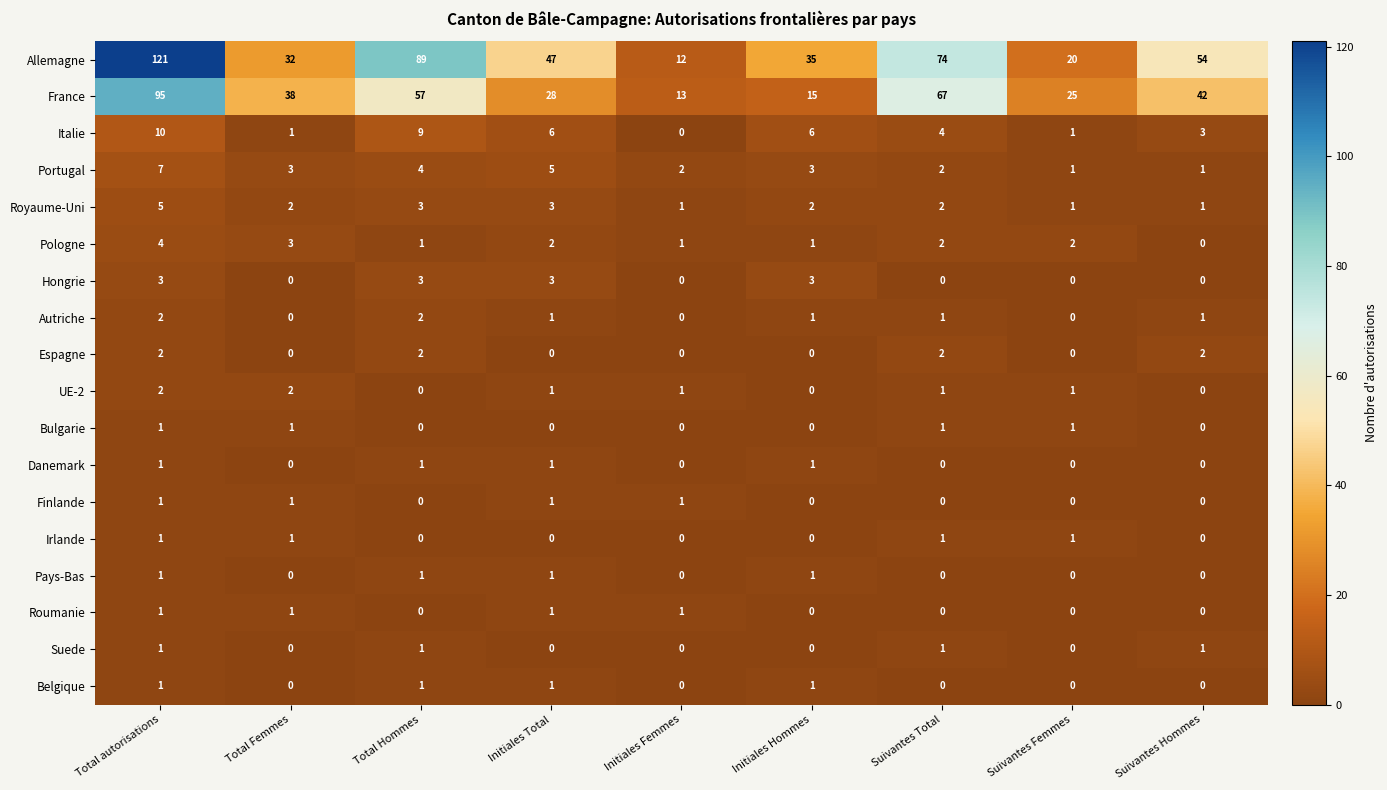

True or false: Belgique has a value of 0 at Total autorisations.

False